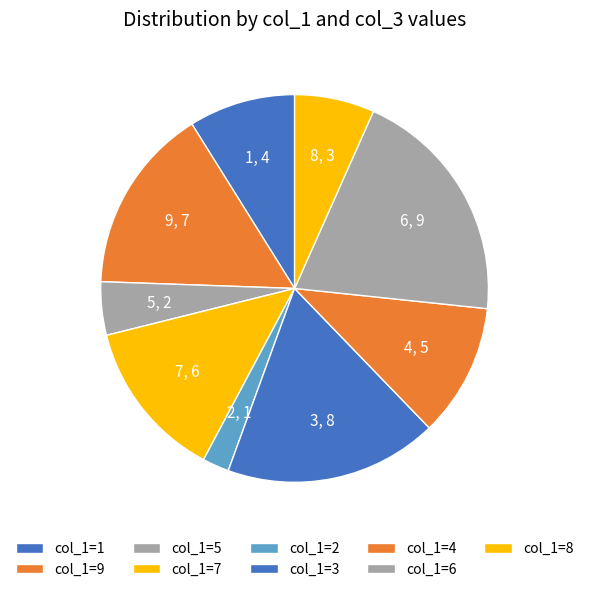

The 4 slice represents 23% of the pie. True or false?

False